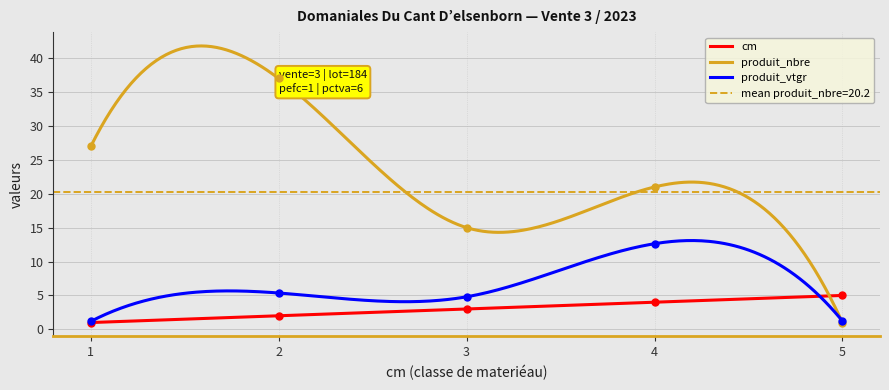

The produit_nbre series shows 37.0 at 2. True or false?

True